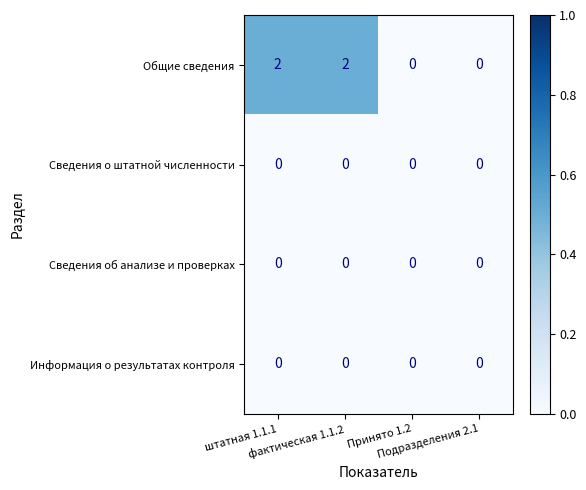

Which series has the largest total across all categories?

Общие сведения